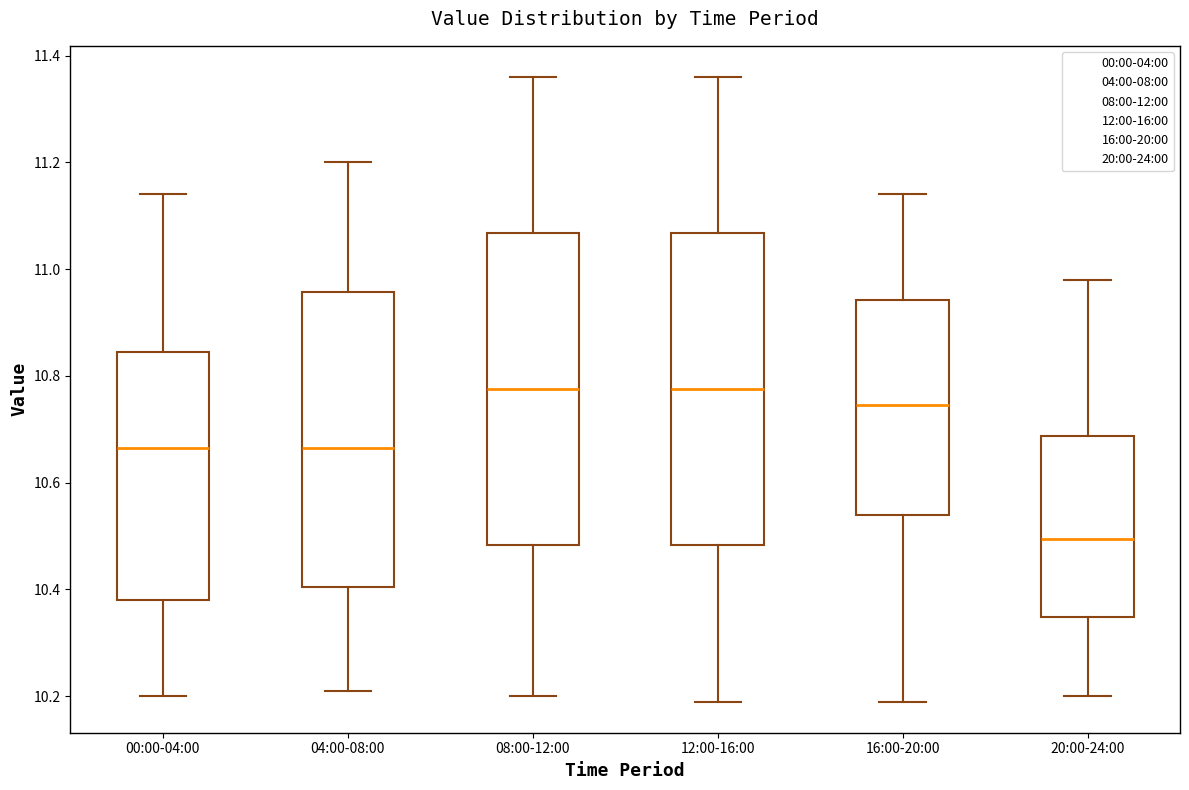

Reading left to right, read every box against the y-axis: the position of its median line, the range the box covers, and the ends of its whiskers. The values are not printed on the chart, so give them approximately, as read against the axis.

00:00-04:00: median 10.66, box 10.38 to 10.84, whiskers 10.20 to 11.14
04:00-08:00: median 10.66, box 10.40 to 10.96, whiskers 10.22 to 11.20
08:00-12:00: median 10.78, box 10.48 to 11.06, whiskers 10.20 to 11.36
12:00-16:00: median 10.78, box 10.48 to 11.06, whiskers 10.20 to 11.36
16:00-20:00: median 10.74, box 10.54 to 10.94, whiskers 10.20 to 11.14
20:00-24:00: median 10.50, box 10.34 to 10.68, whiskers 10.20 to 10.98